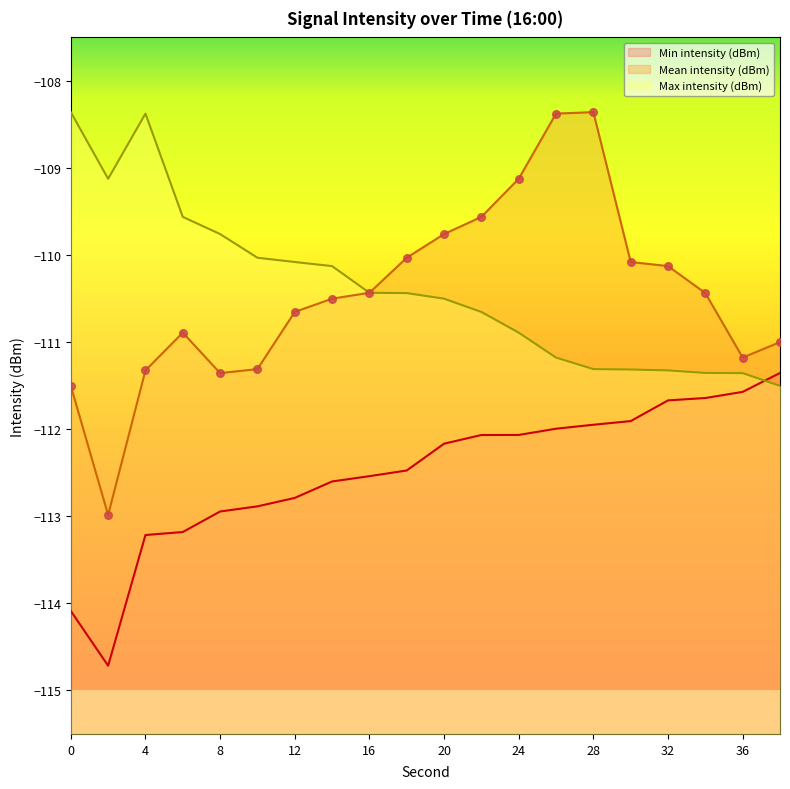

What are all the series names shown in the legend?

Min intensity (dBm), Mean intensity (dBm), Max intensity (dBm)